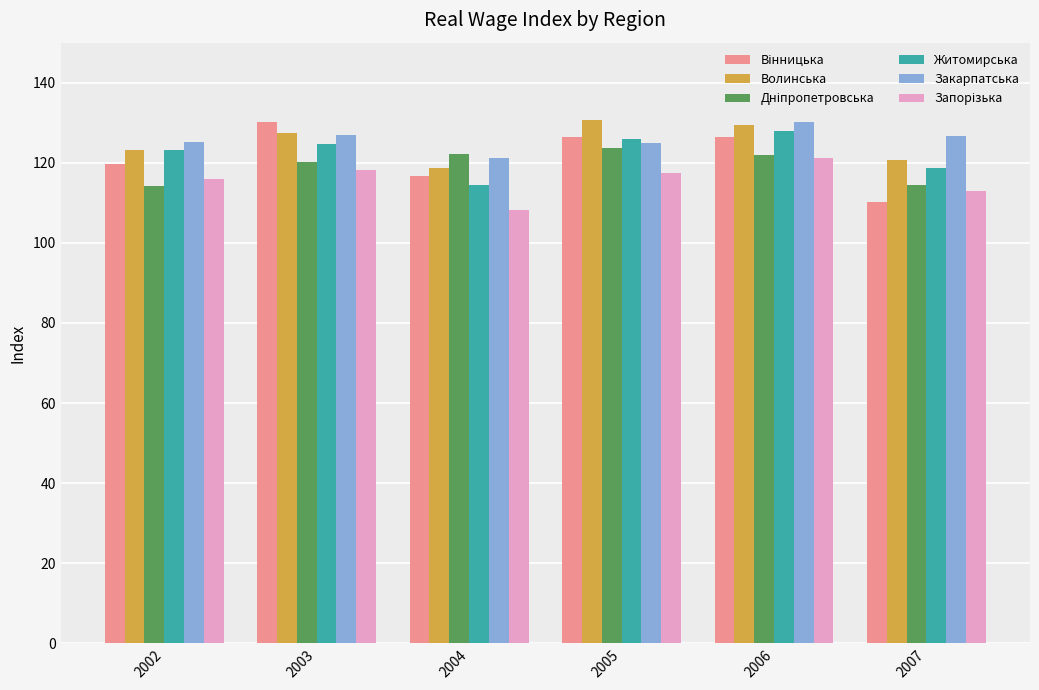

Is it true that Житомирська equals 124.8 at 2003?

True